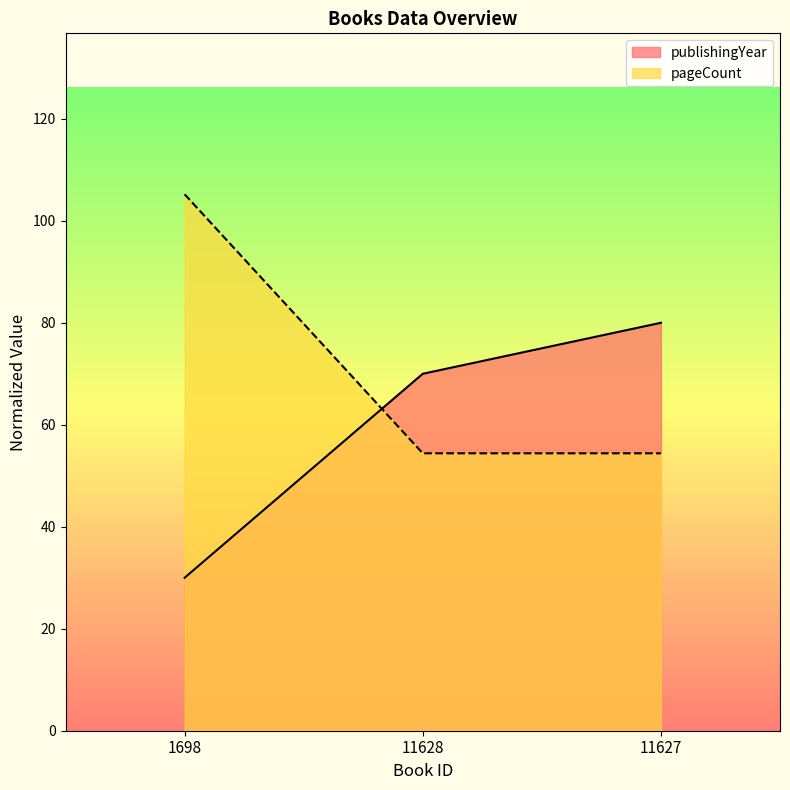

Is it true that publishingYear equals 45.7 at 1698?

False